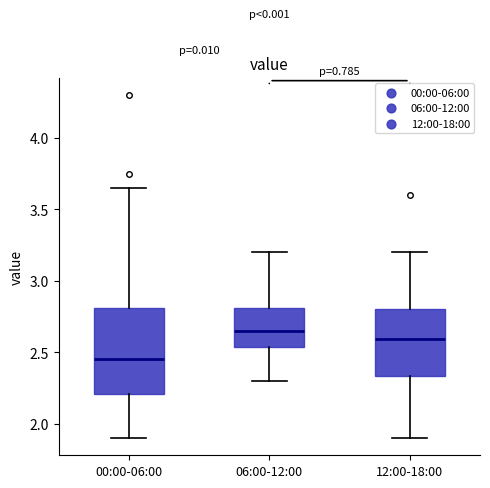

Where does the lower whisker of the box for 06:00-12:00 end on the y-axis? The values are not printed on the chart, so give them approximately, as read against the axis.

2.30